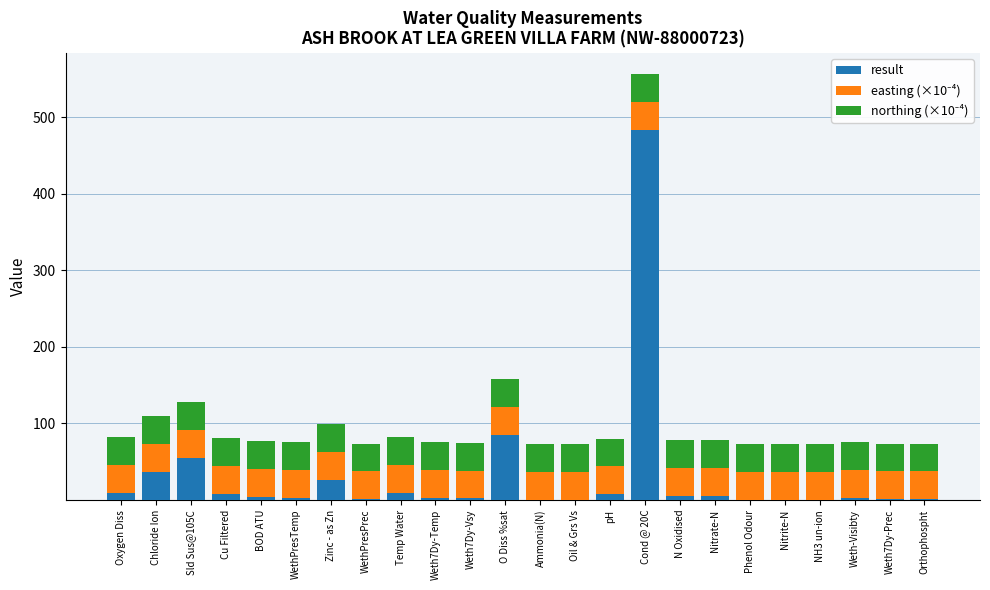

At which category is the sum across all series the highest?

Cond @ 20C